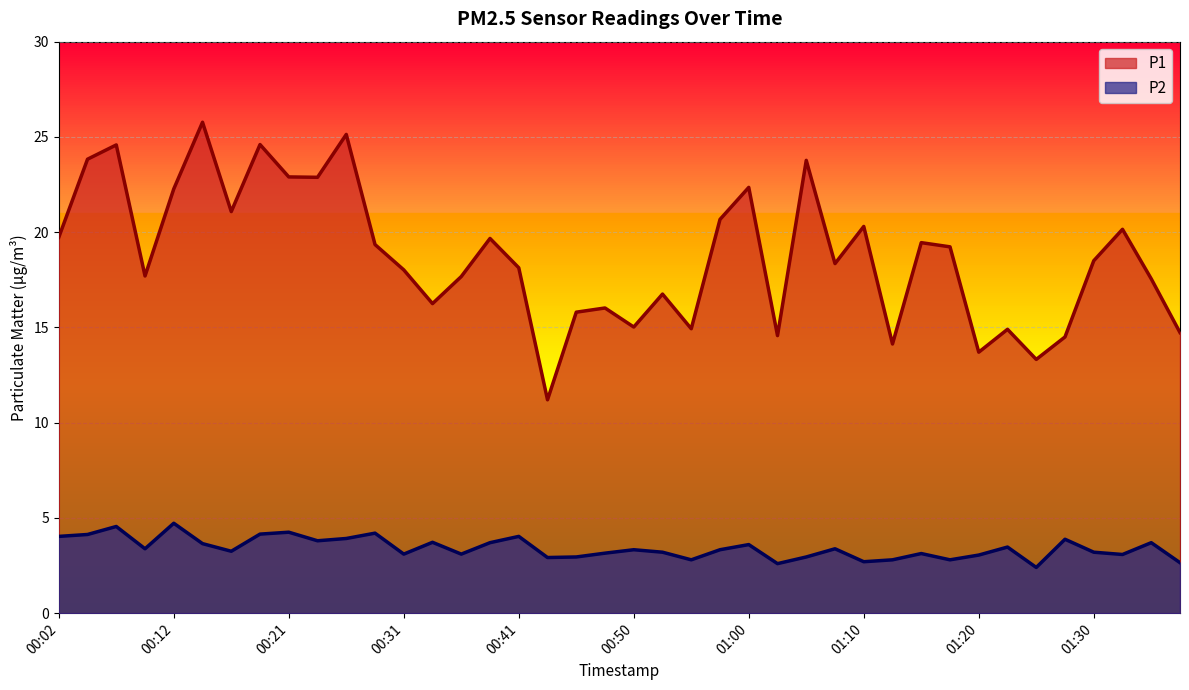

How many lines are shown in the chart?

2